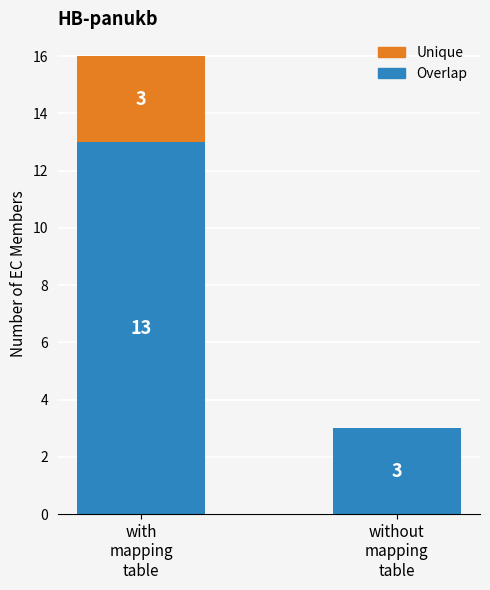

What is the sum of all Overlap values?

16